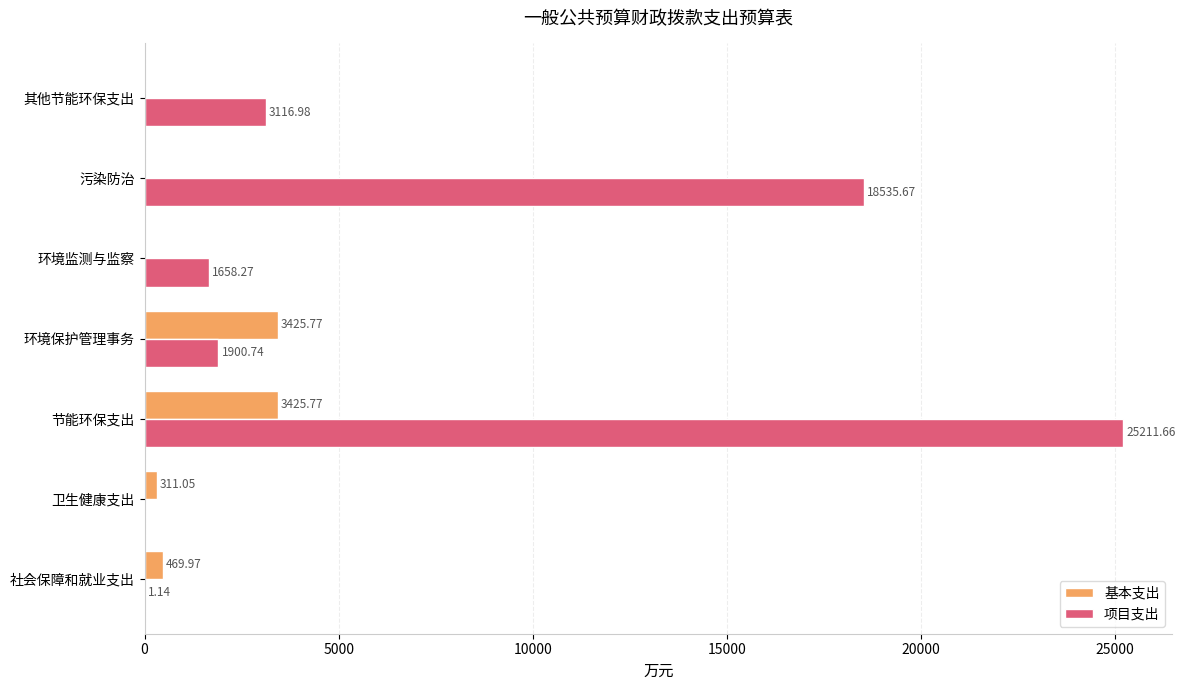

Which series changed the most between 社会保障和就业支出 and 其他节能环保支出?

项目支出